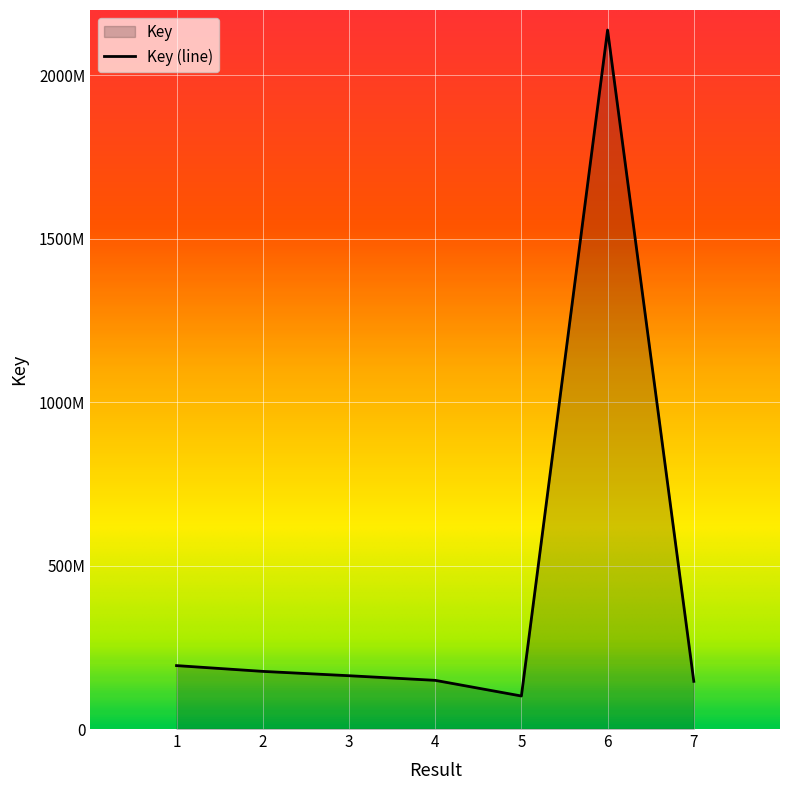

What is the value of the 4th point from the left?

148983386